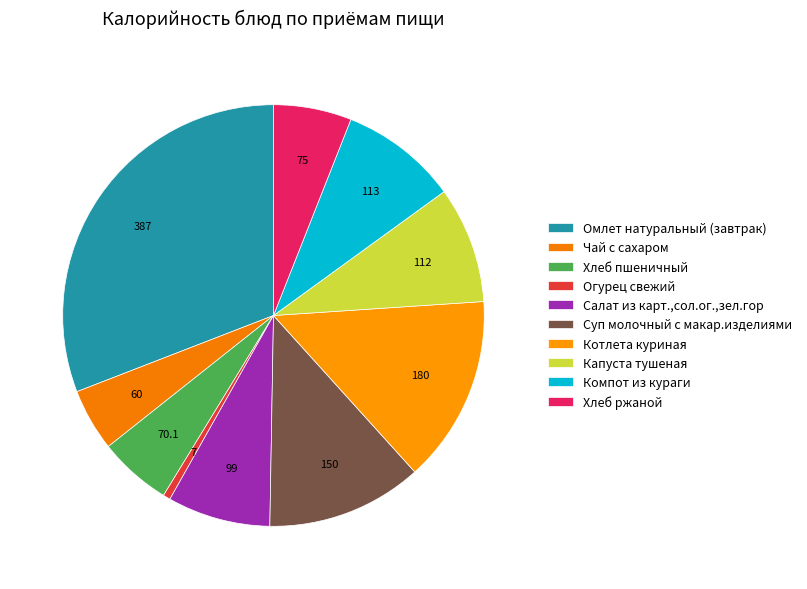

Which slice is the smallest?

Огурец свежий